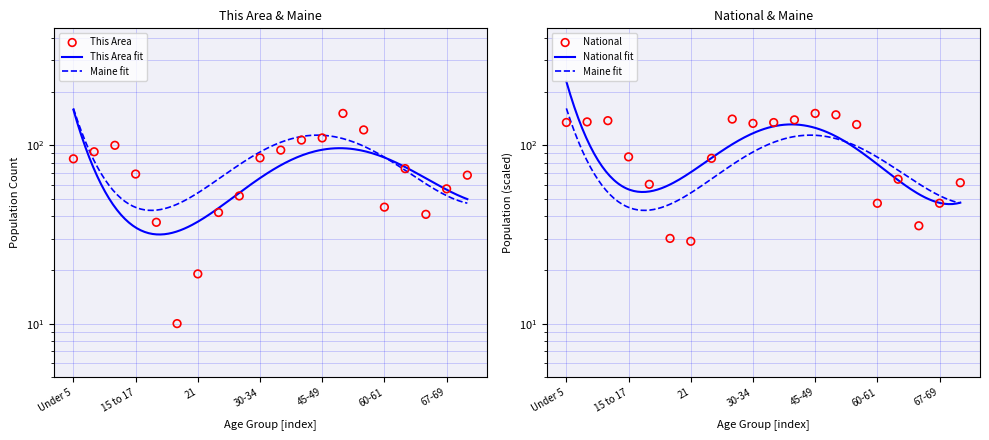

At how many categories does at least one series exceed 116?

10